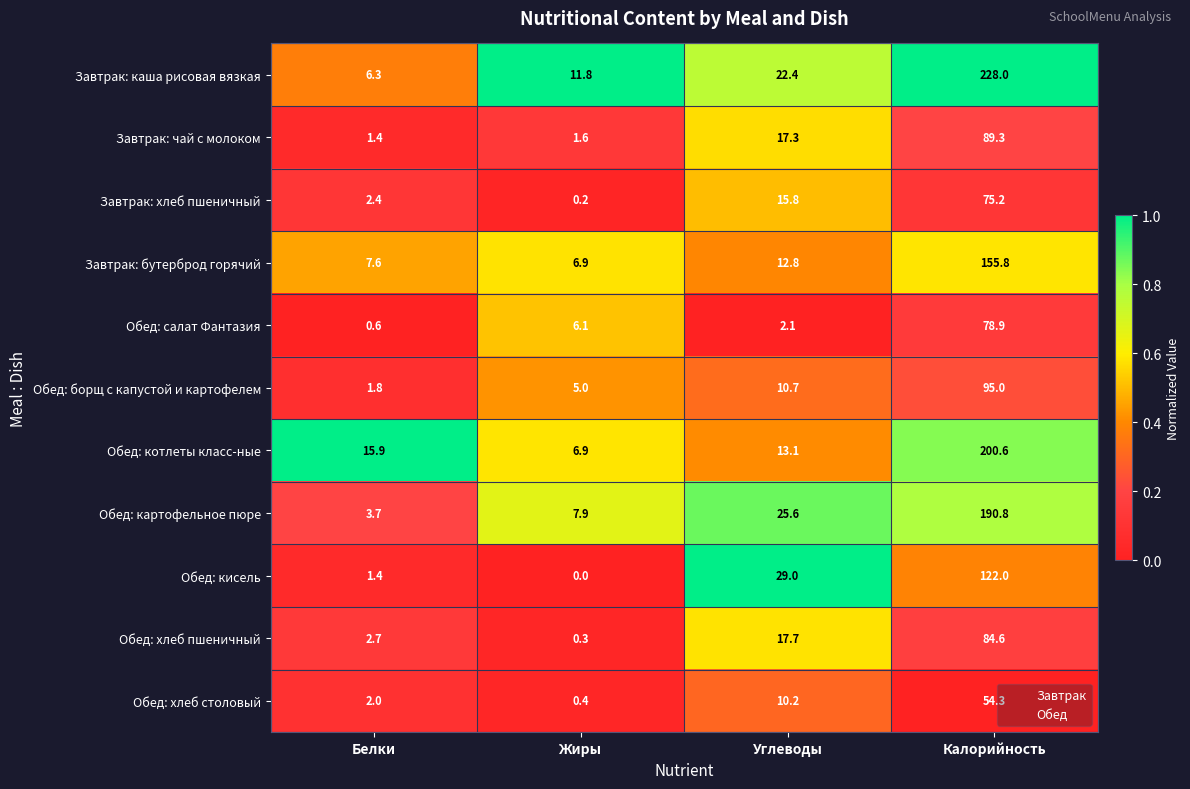

At which category does the chart reach its minimum across all series?

Жиры